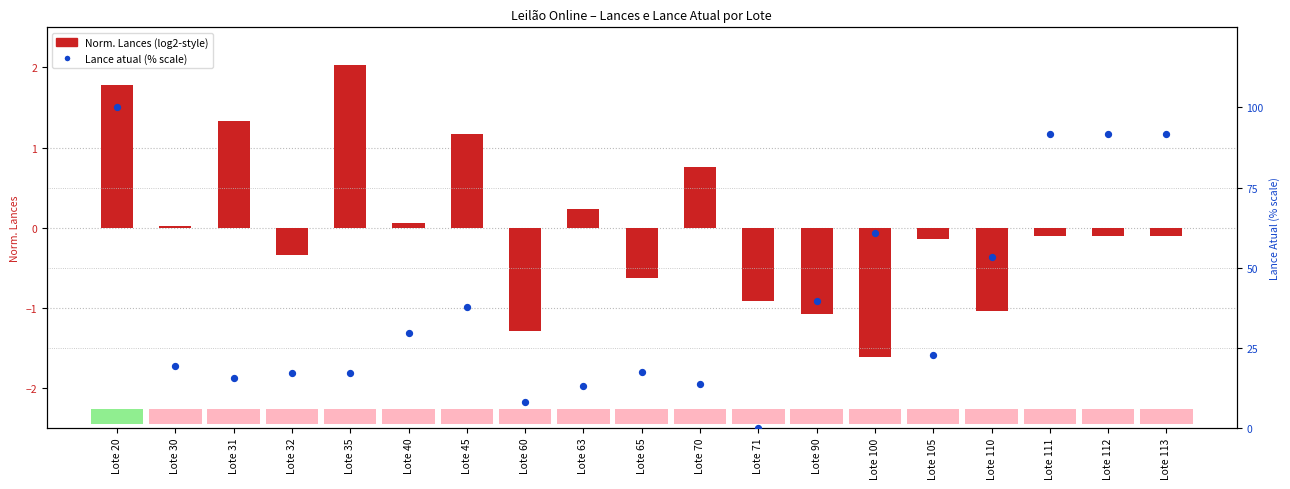

Is the value of Norm. Lances (log2-style) at Lote 111 greater than the value of Lance atual (% scale) at Lote 112?

No